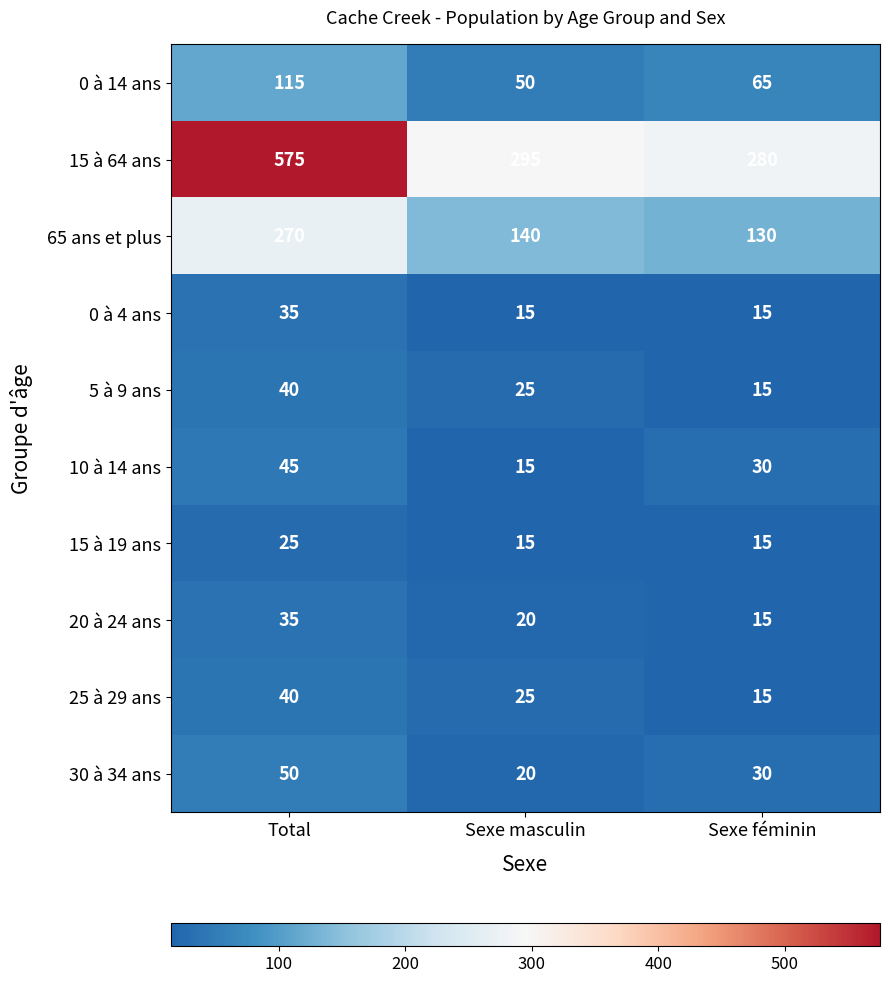

Which category has the highest value in the 25 à 29 ans series?

Total